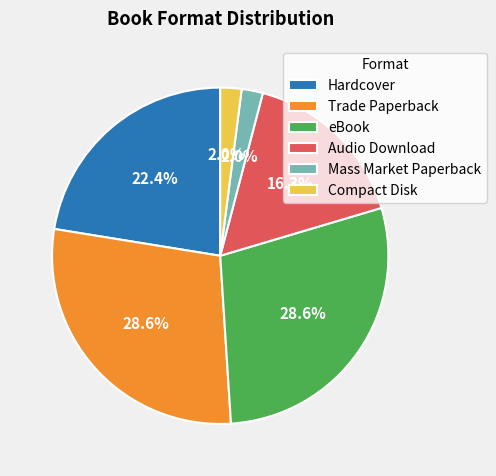

Do Audio Download and Mass Market Paperback together represent more than half of the pie?

No